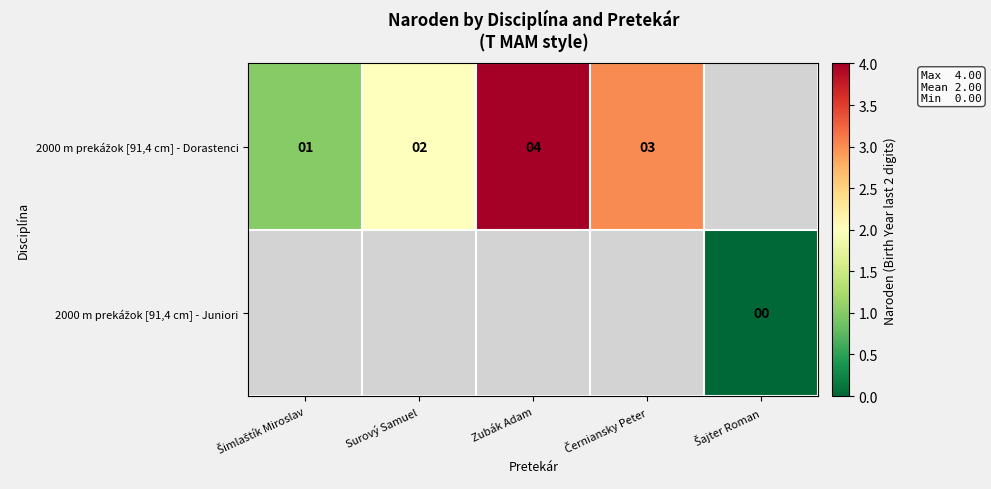

Which series has the largest range (max minus min)?

2000 m prekážok [91,4 cm] - Dorastenci